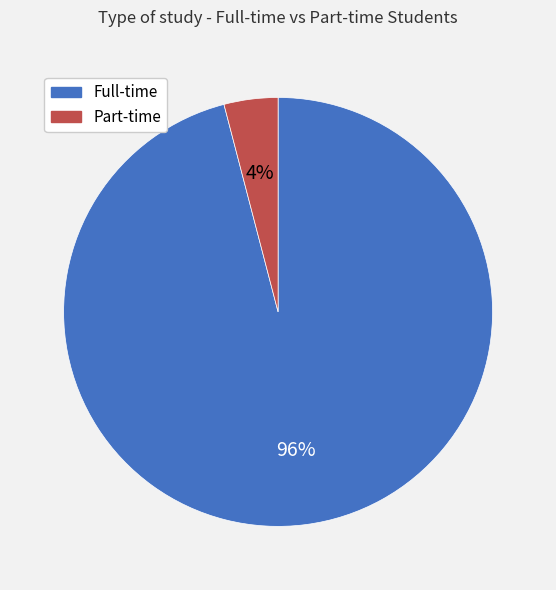

How many slices are in this pie chart?

2